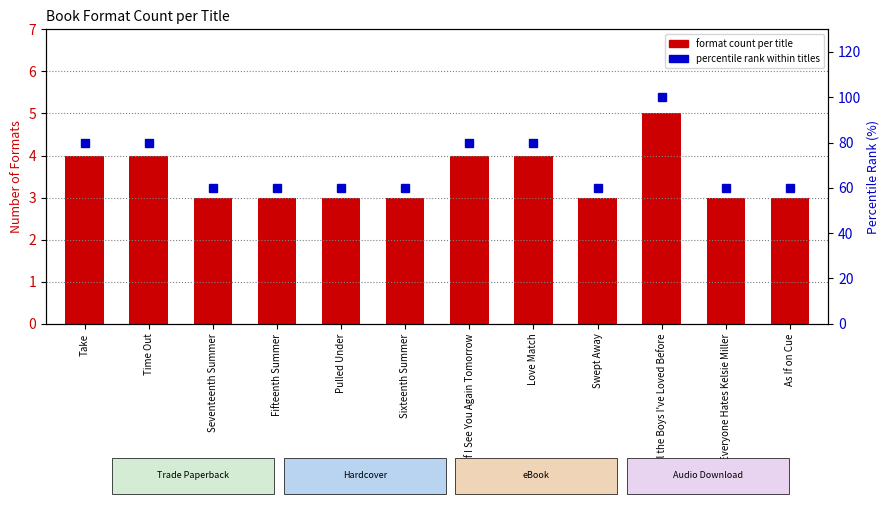

How many groups of bars are there?

12